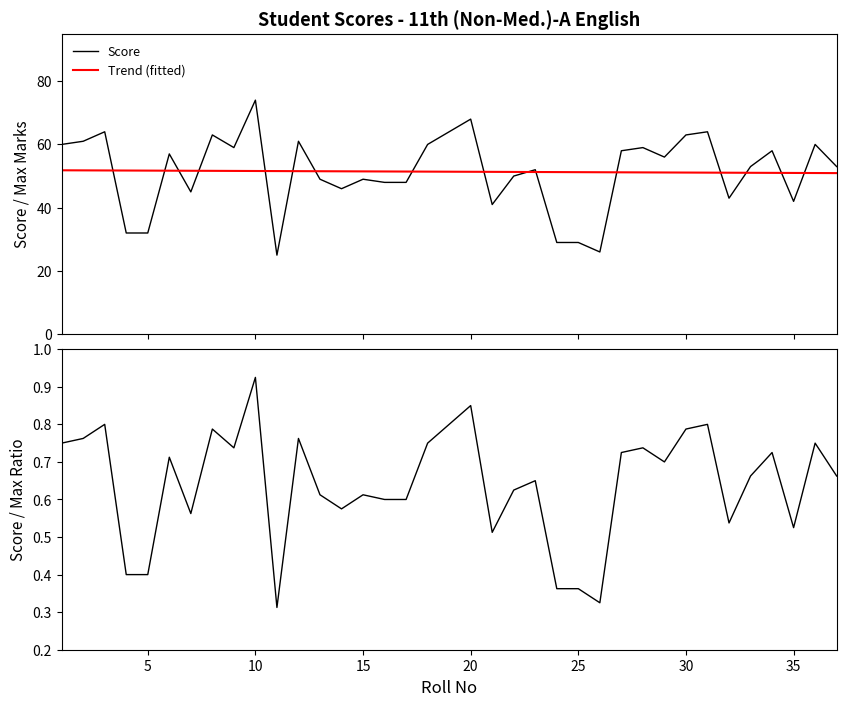

What is the lowest value of the Score series?

25.0